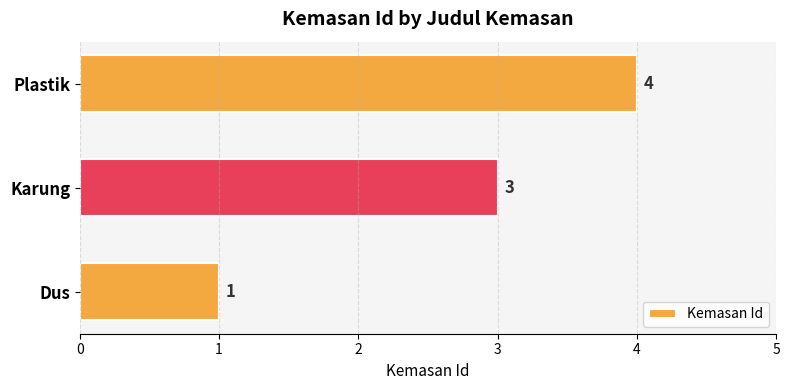

What is the greatest value displayed?

4